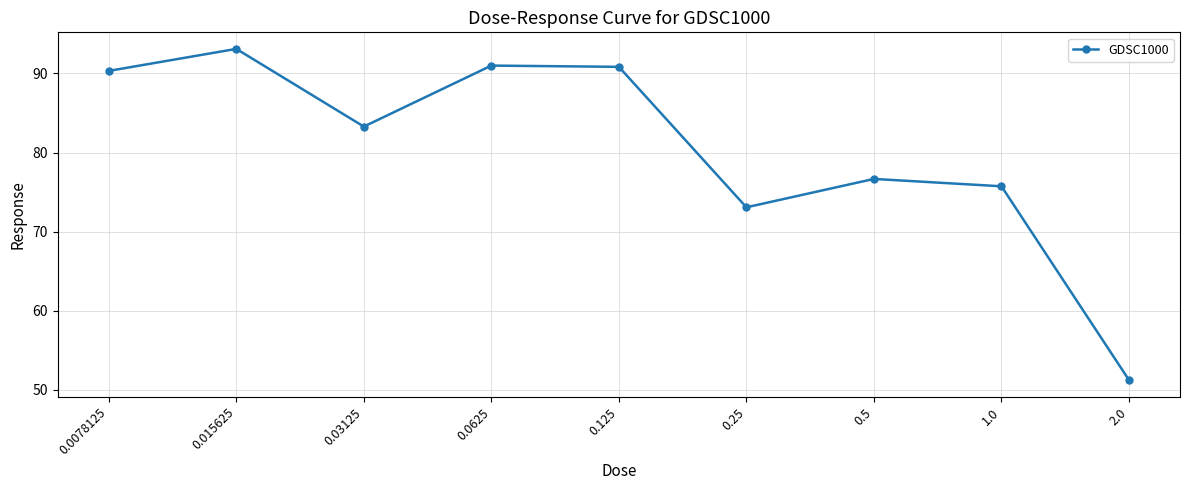

How many points are higher than both their immediate neighbors (excluding endpoints)?

3